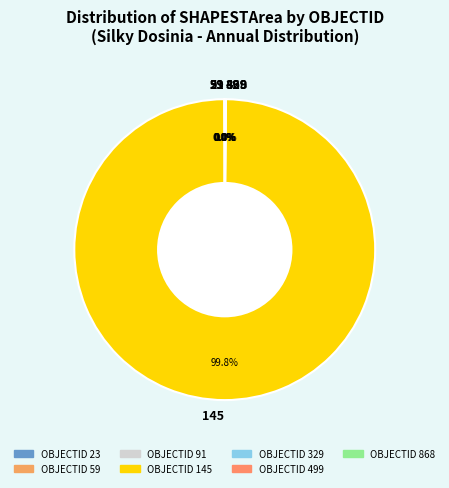

Which slice is the largest?

145